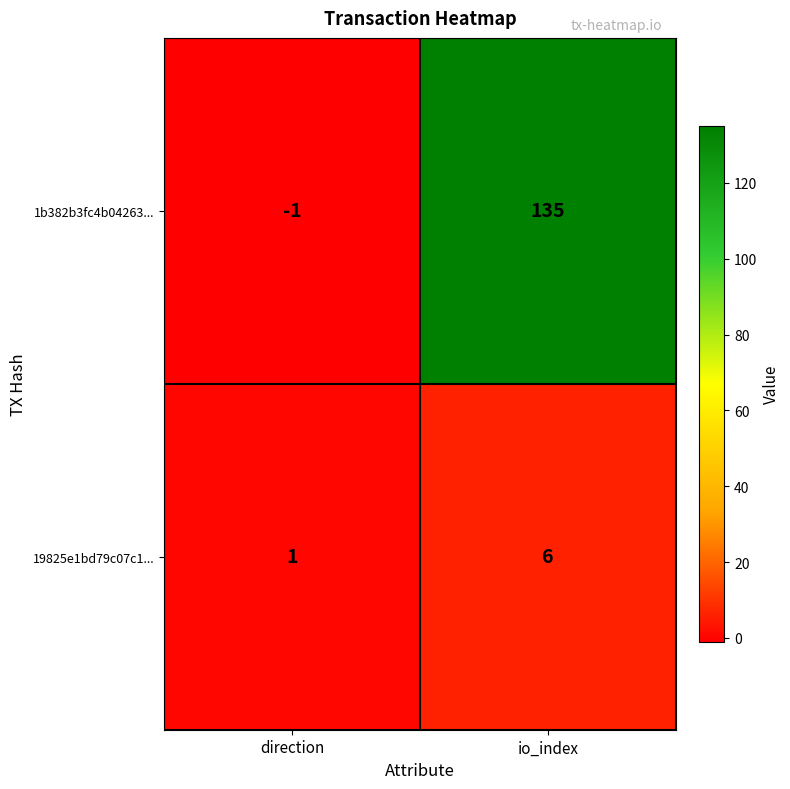

What is the spread (max minus min) of values at direction?

2